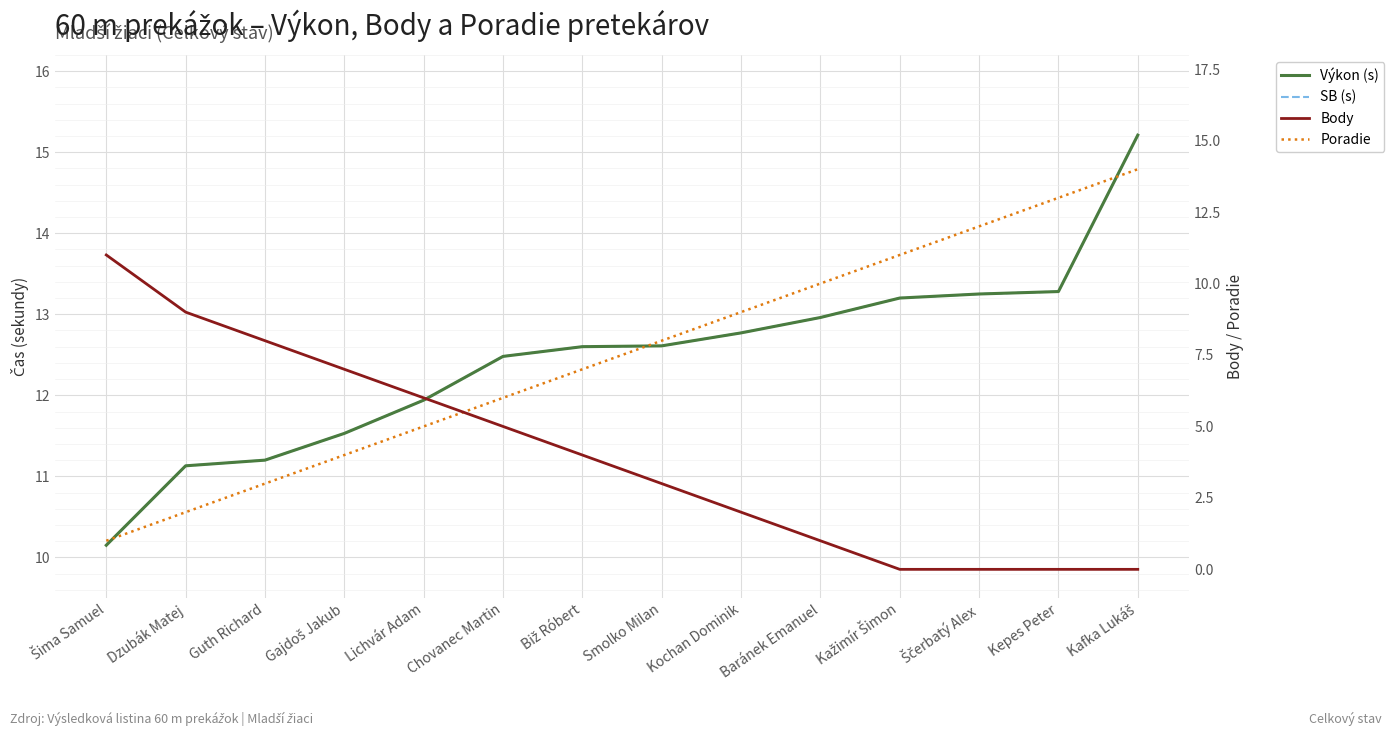

What are all the series names shown in the legend?

Výkon (s), SB (s), Body, Poradie